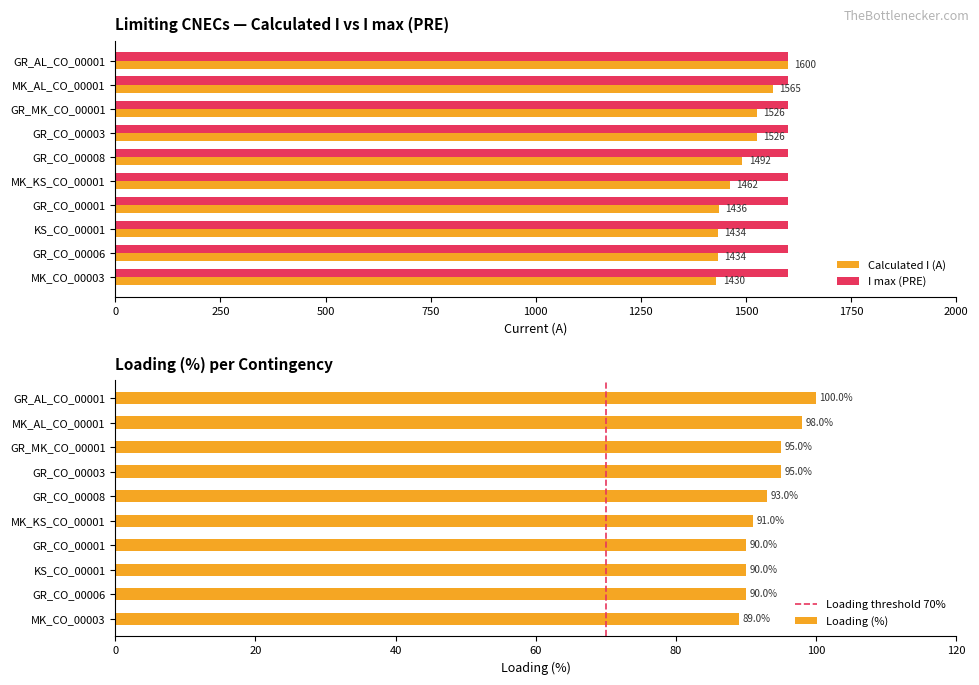

Reading left to right, transcribe all the data shown in this chart.

Calculated I (A): GR_AL_CO_00001=1600	MK_AL_CO_00001=1565	GR_MK_CO_00001=1526	GR_CO_00003=1526	GR_CO_00008=1492	MK_KS_CO_00001=1462	GR_CO_00001=1436	KS_CO_00001=1434	GR_CO_00006=1434	MK_CO_00003=1430
Loading (%): GR_AL_CO_00001=100	MK_AL_CO_00001=98	GR_MK_CO_00001=95	GR_CO_00003=95	GR_CO_00008=93	MK_KS_CO_00001=91	GR_CO_00001=90	KS_CO_00001=90	GR_CO_00006=90	MK_CO_00003=89